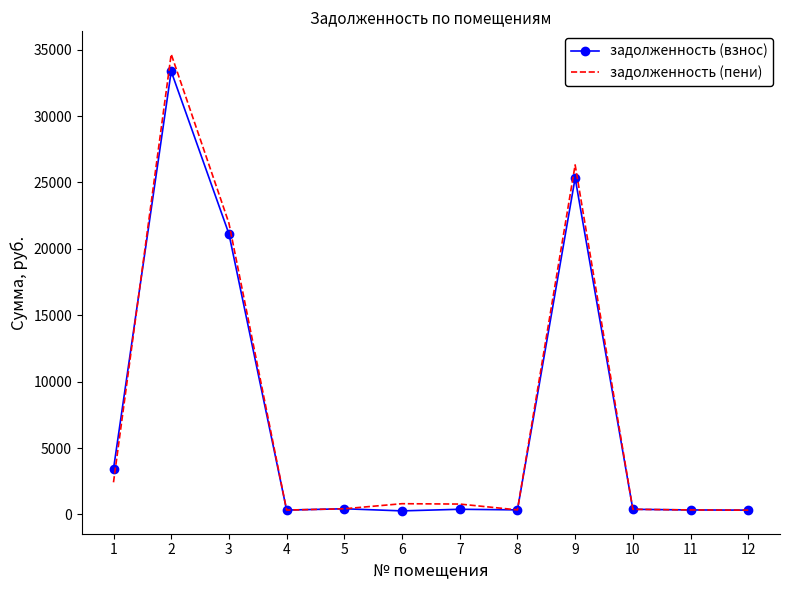

Which series changed the most between 2 and 6?

задолженность (пени)